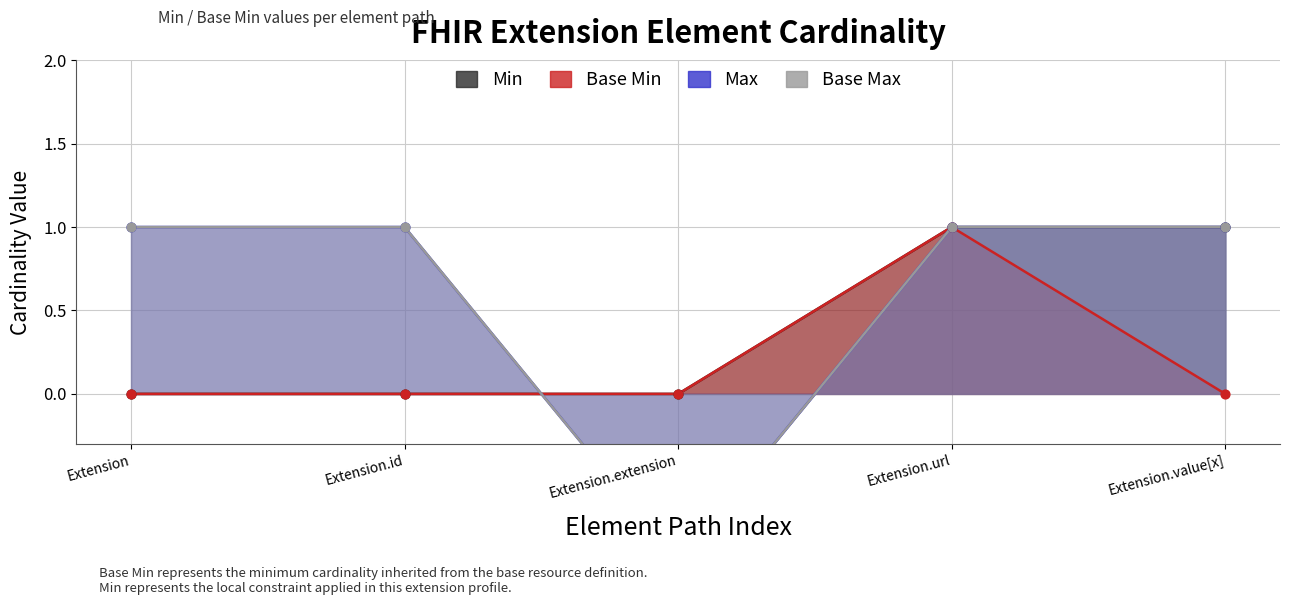

At which category is the sum across all series the highest?

Extension.url